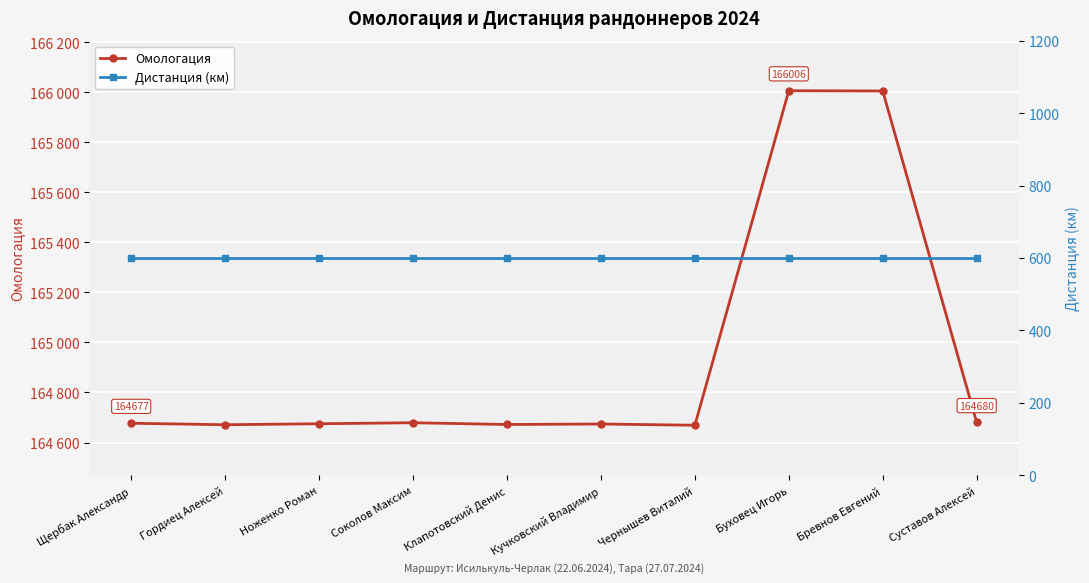

At which category is the sum across all series the highest?

Буховец Игорь